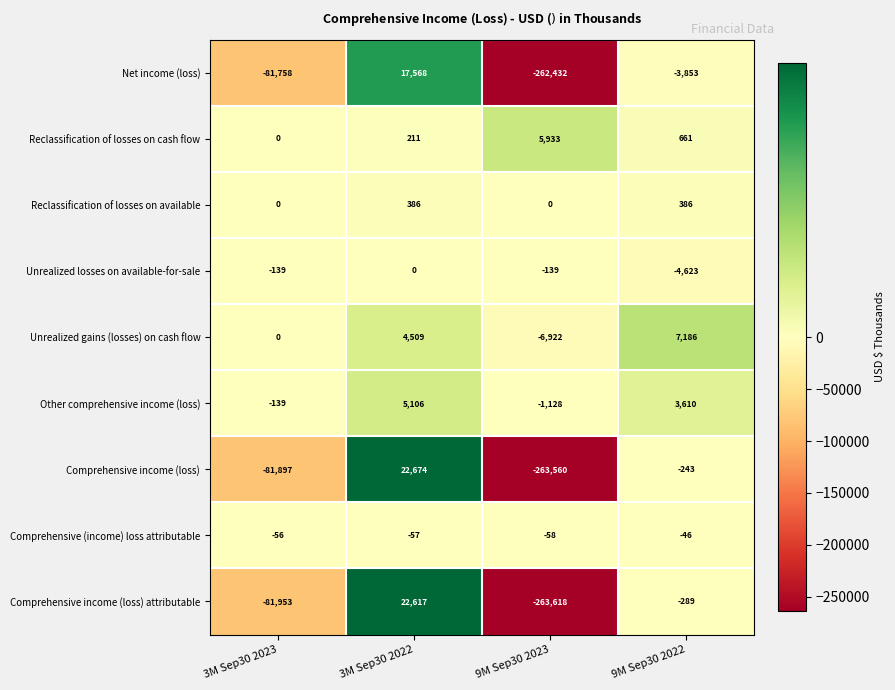

Is it true that Unrealized gains (losses) on cash flow equals 12713 at 9M Sep30 2022?

False